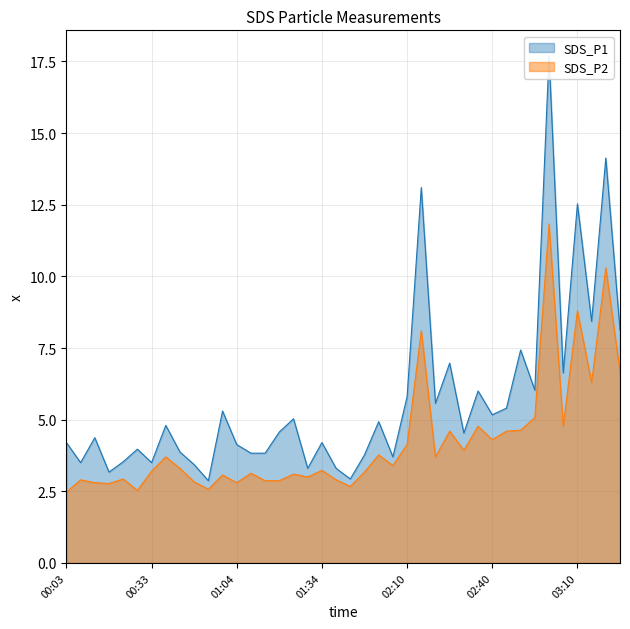

What is the average value of the SDS_P2 series?

4.2